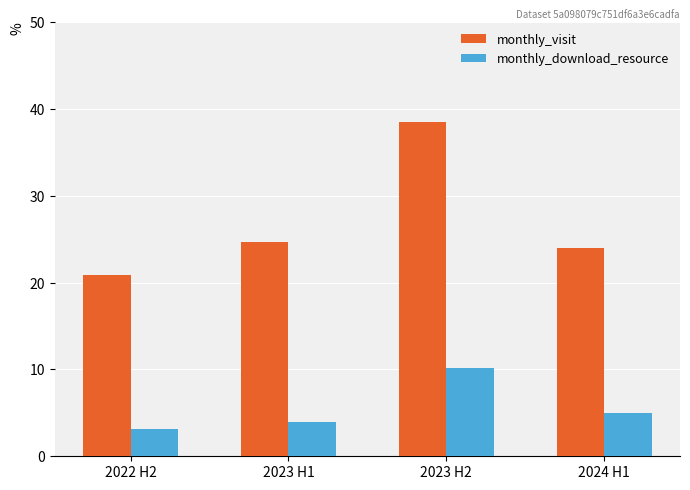

What is the highest value of the monthly_download_resource series?

10.2